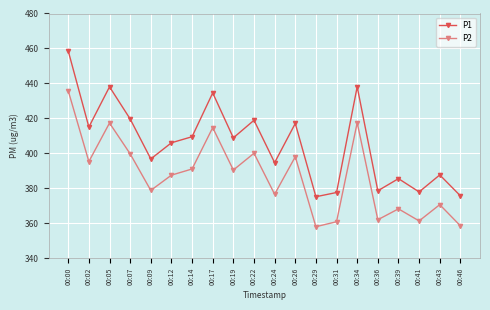

What are all the series names shown in the legend?

P1, P2